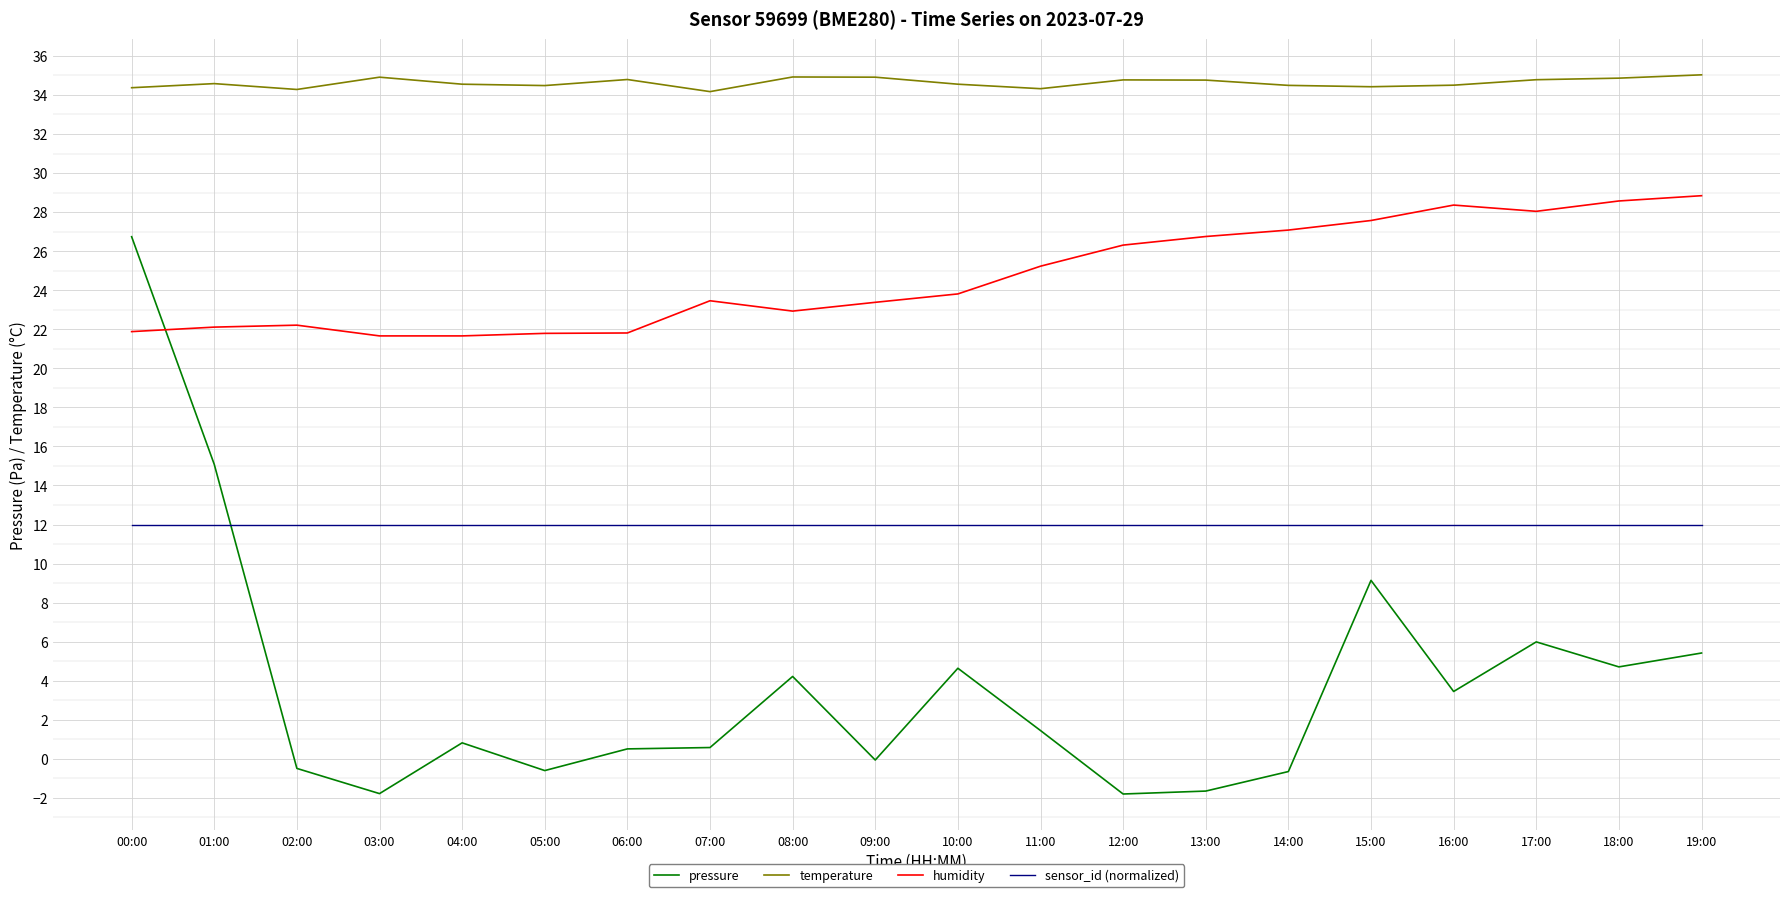

True or false: temperature and humidity intersect in this chart.

False